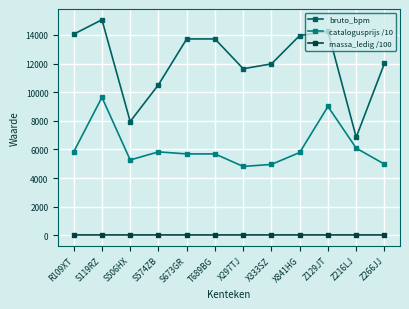

The value of massa_ledig /100 at X333SZ is 28.4. True or false?

True